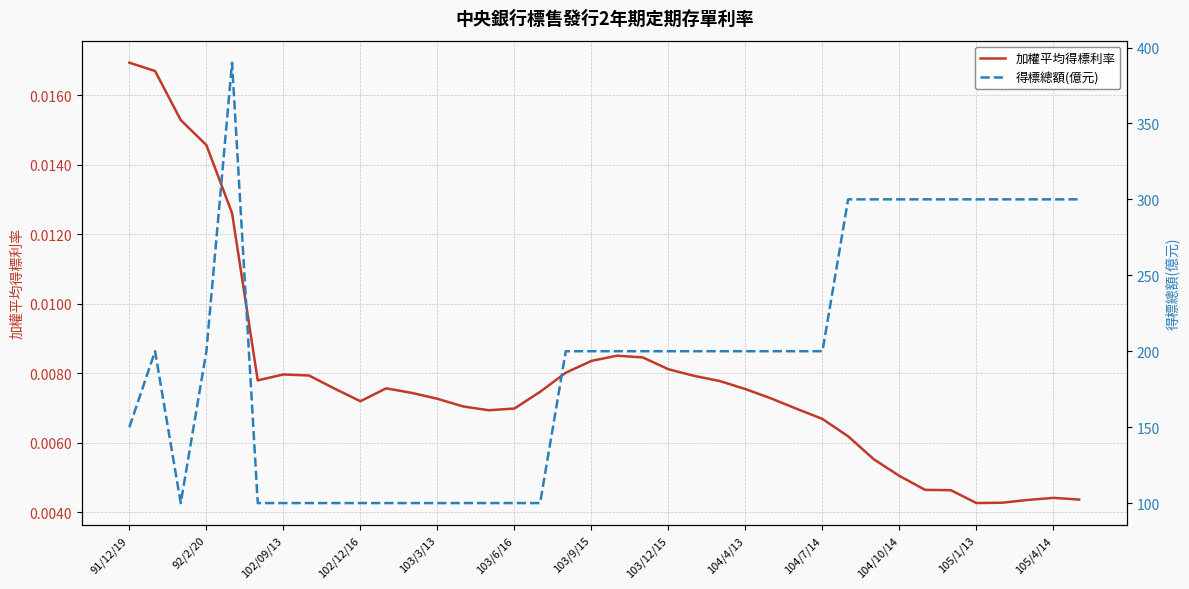

At 20, list the series in order from largest to smallest.

得標總額(億元), 加權平均得標利率